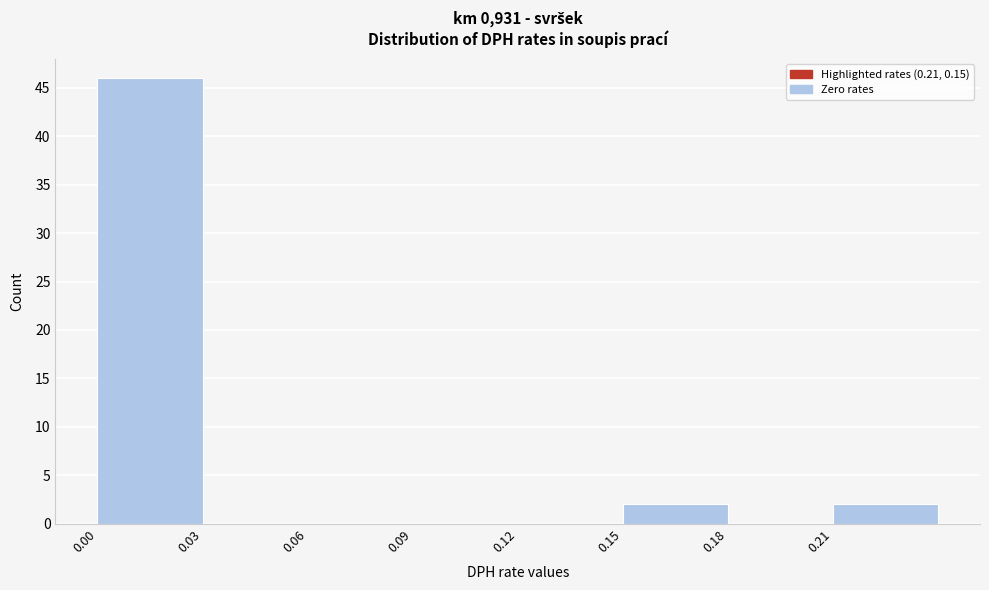

Reading left to right, transcribe this chart: for each bar, give the range it covers on the x-axis and its height. The values are not printed on the chart, so give them approximately, as read against the axis.

0.00 to 0.03: 46
0.03 to 0.06: 0
0.06 to 0.09: 0
0.09 to 0.12: 0
0.12 to 0.15: 0
0.15 to 0.18: 2
0.18 to 0.21: 0
0.21 to 0.24: 2